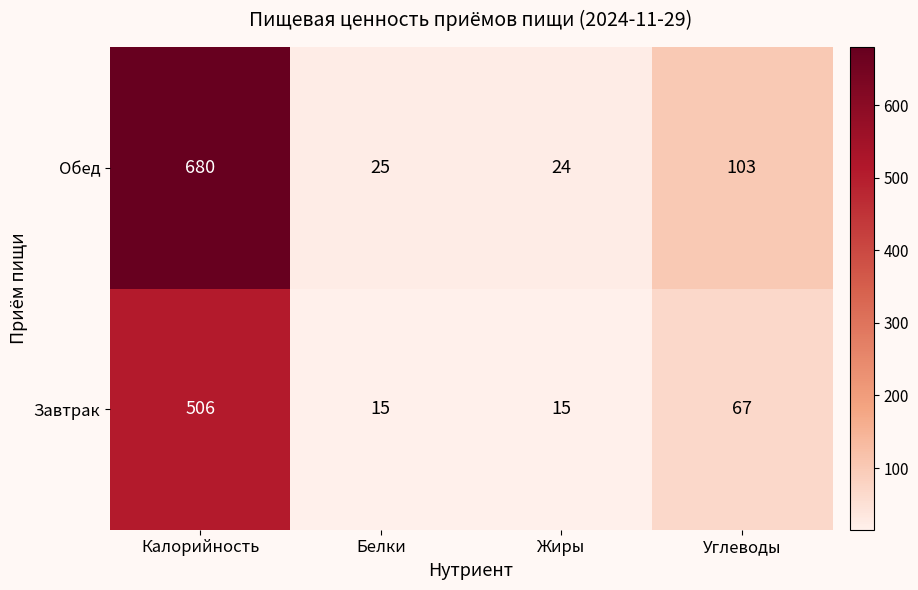

What is the difference between the maximum and minimum values in the Завтрак series?

491